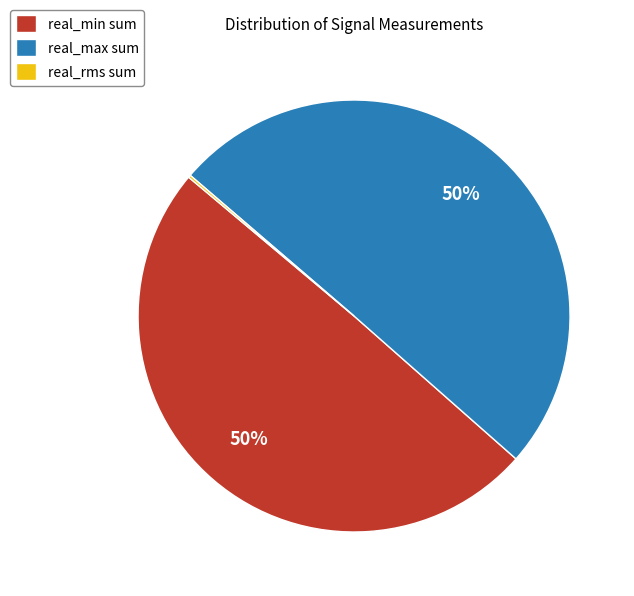

True or false: real_max sum accounts for 36% of the total.

False